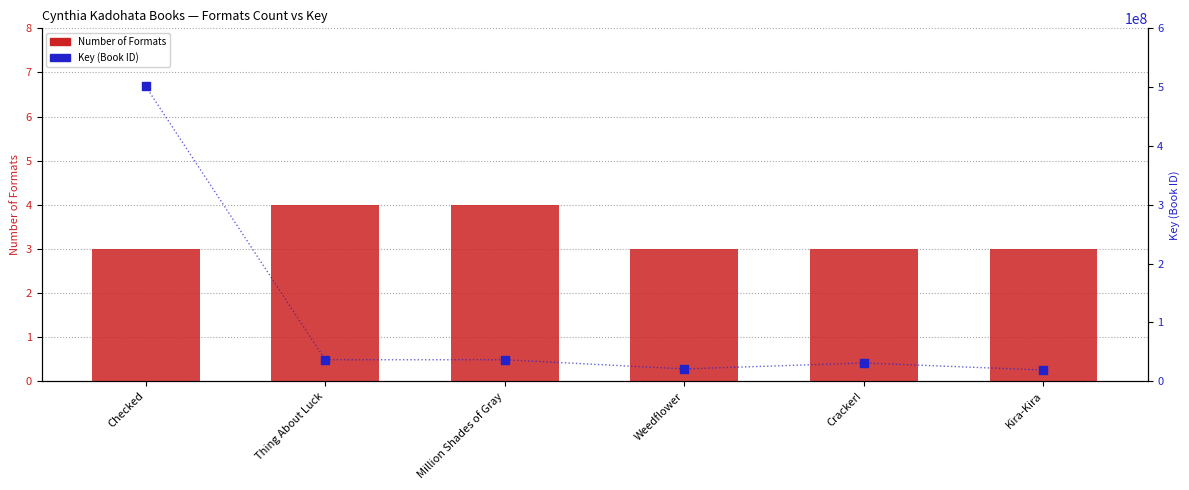

What is the total value across all series at Checked?

501434700